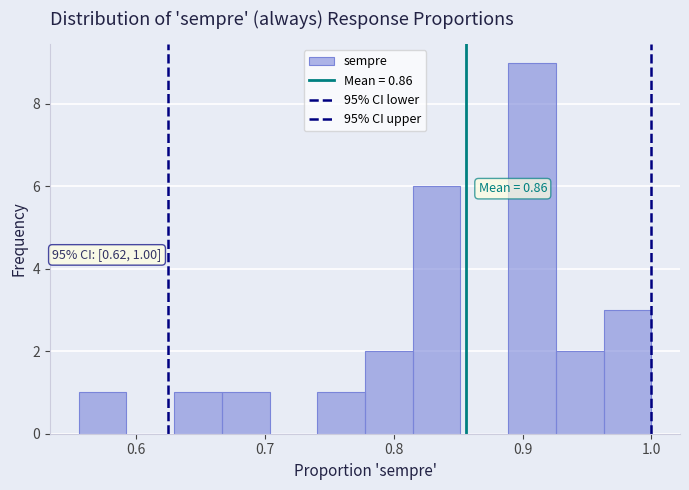

Read against the x-axis, roughly where is the centre of the tallest bar?

0.91